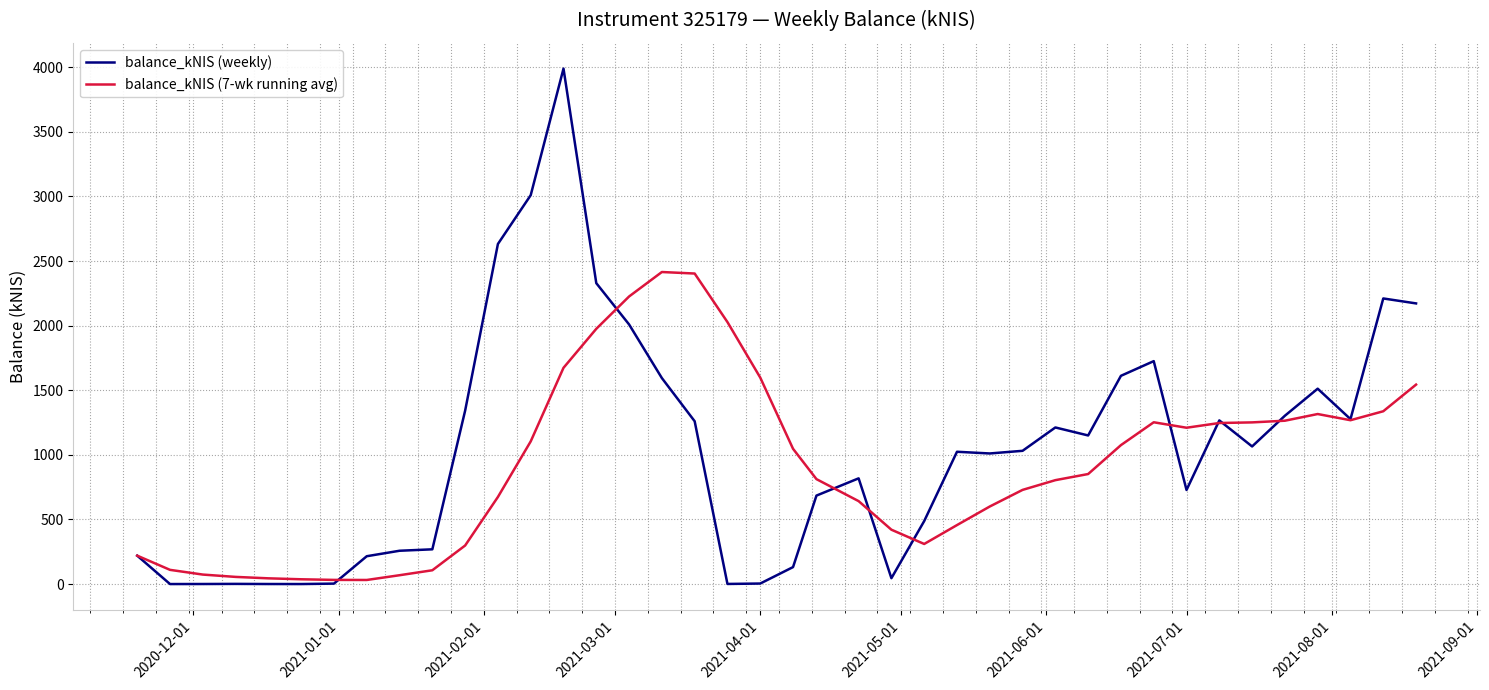

Which series has the largest range (max minus min)?

balance_kNIS (weekly)